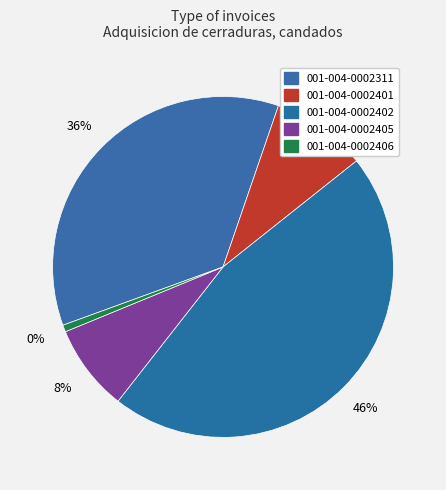

How many slices are in this pie chart?

5